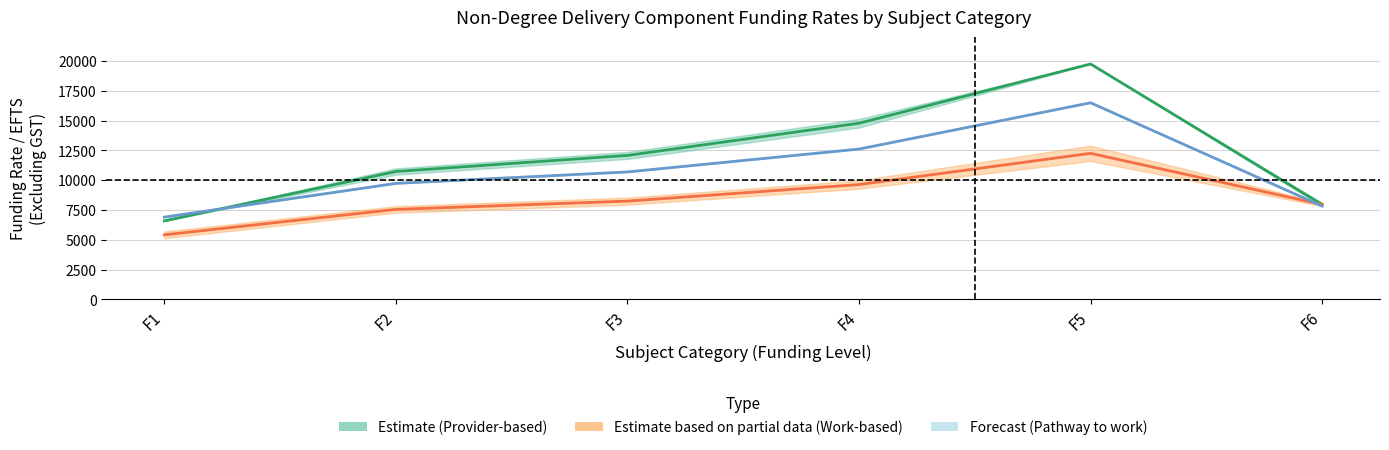

How many categories are shown in the chart?

6